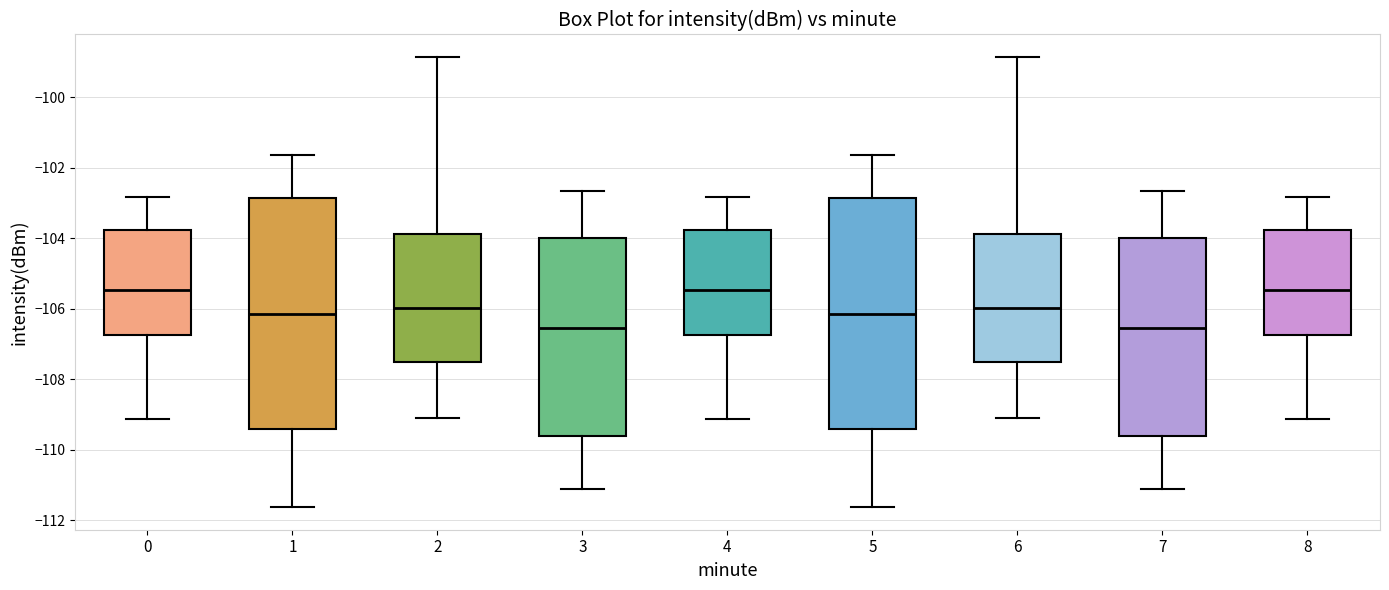

Where does the upper whisker of the box at x = 2 end on the y-axis? The values are not printed on the chart, so give them approximately, as read against the axis.

-98.8